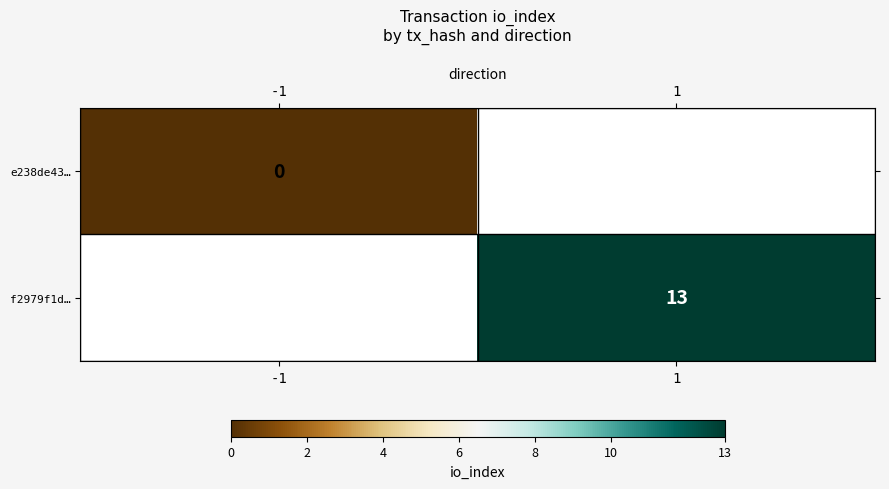

Rank the series at 1 from lowest to highest value.

e238de43…, f2979f1d…